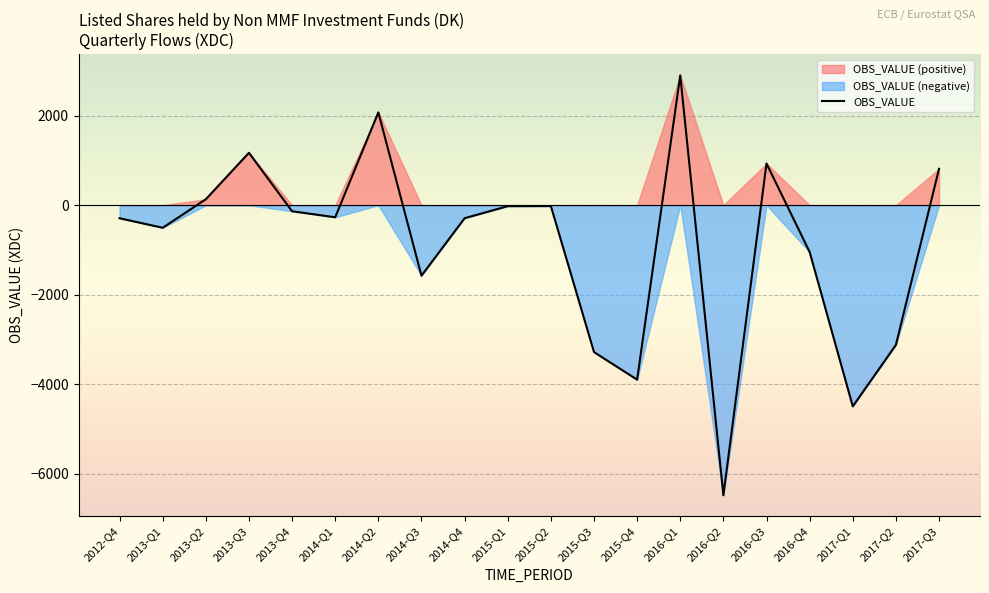

Which has a higher value, 2015-Q2 or 2013-Q4?

2015-Q2